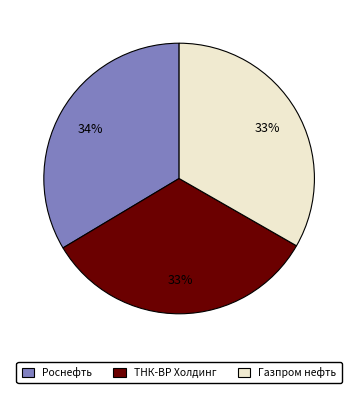

Count the number of slices in the pie.

3